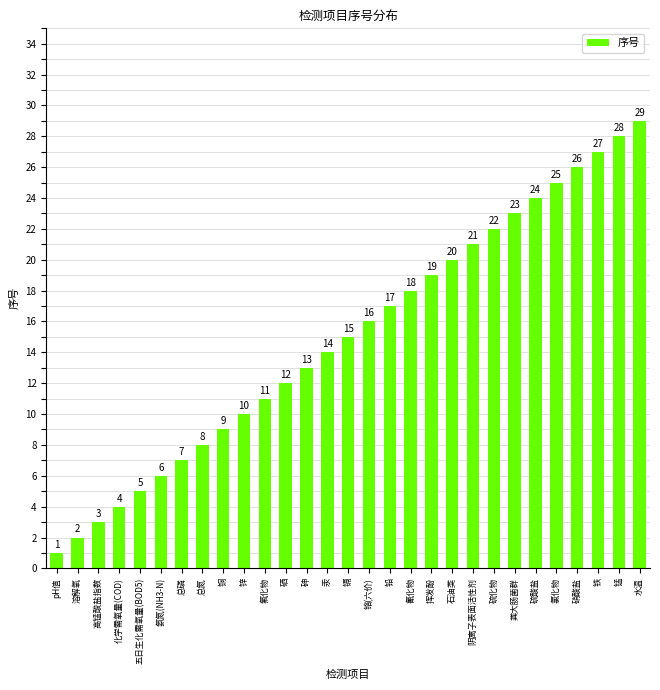

Reading left to right, extract all data points from this chart.

pH值=1	溶解氧=2	高锰酸盐指数=3	化学需氧量(COD)=4	五日生化需氧量(BOD5)=5	氨氮(NH3-N)=6	总磷=7	总氮=8	铜=9	锌=10	氟化物=11	硒=12	砷=13	汞=14	镉=15	铬(六价)=16	铅=17	氰化物=18	挥发酚=19	石油类=20	阴离子表面活性剂=21	硫化物=22	粪大肠菌群=23	硫酸盐=24	氯化物=25	硝酸盐=26	铁=27	锰=28	水温=29